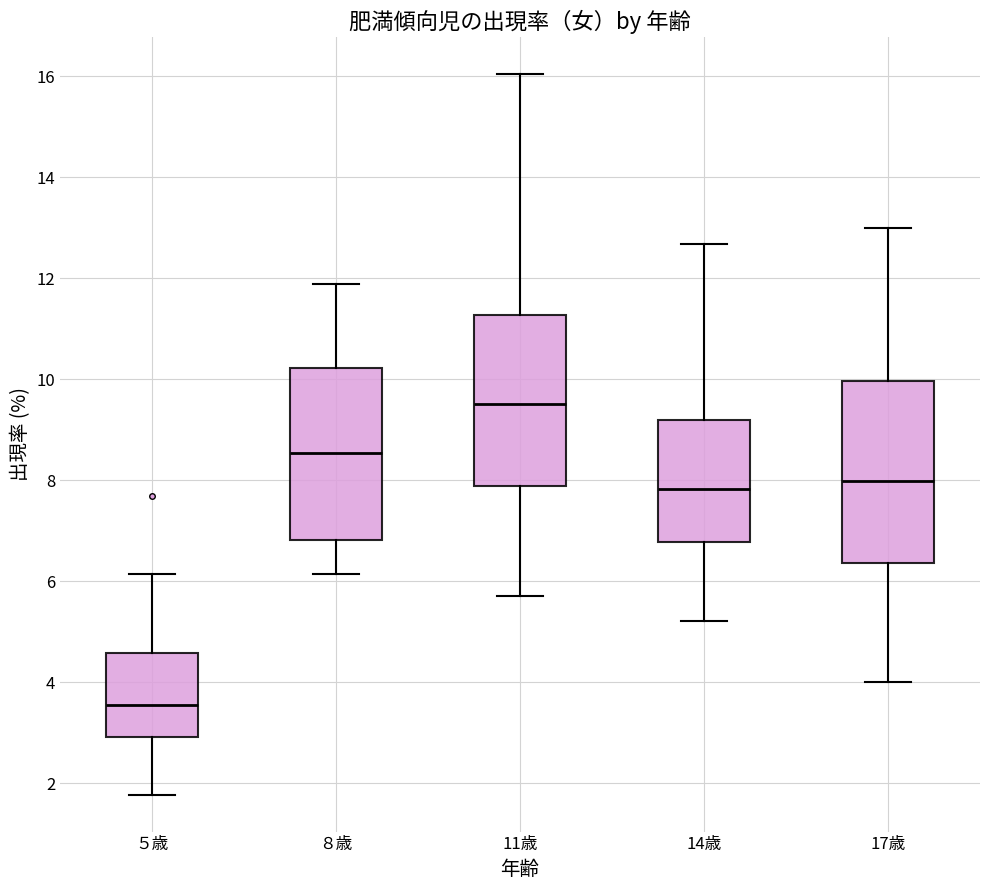

Reading left to right, transcribe this box plot: for each box, give where its median line is, the range the box spans, and where its two whiskers end, as read against the y-axis. The values are not printed on the chart, so give them approximately, as read against the axis.

５歳: median 3.6, box 3.0 to 4.6, whiskers 1.8 to 6.2
８歳: median 8.6, box 6.8 to 10.2, whiskers 6.2 to 11.8
11歳: median 9.6, box 7.8 to 11.2, whiskers 5.8 to 16.0
14歳: median 7.8, box 6.8 to 9.2, whiskers 5.2 to 12.6
17歳: median 8.0, box 6.4 to 10.0, whiskers 4.0 to 13.0